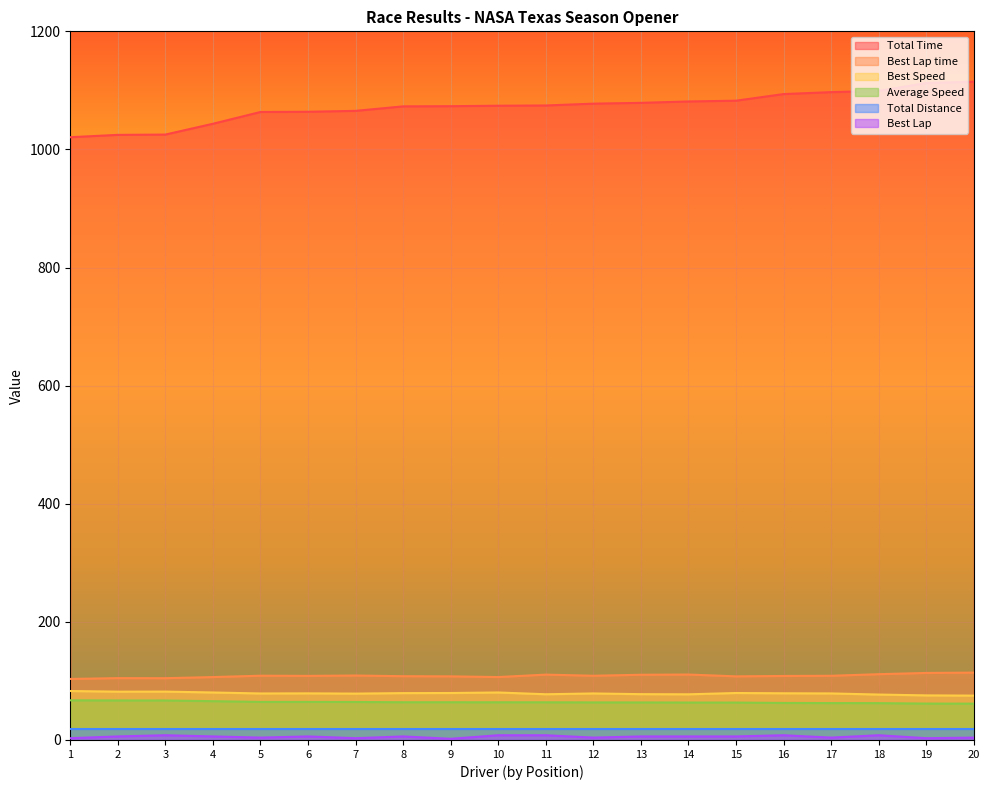

Count the Best Lap values in the range 4 to 8.

16